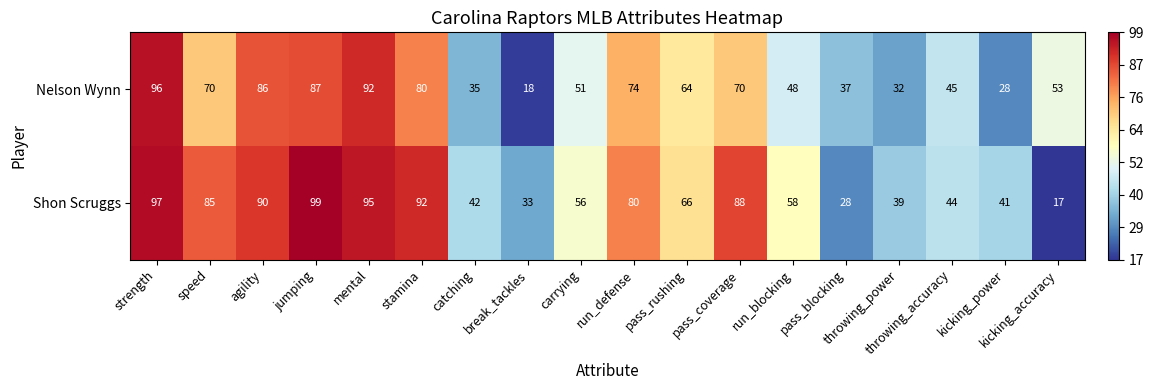

At how many categories does at least one series exceed 44?

13